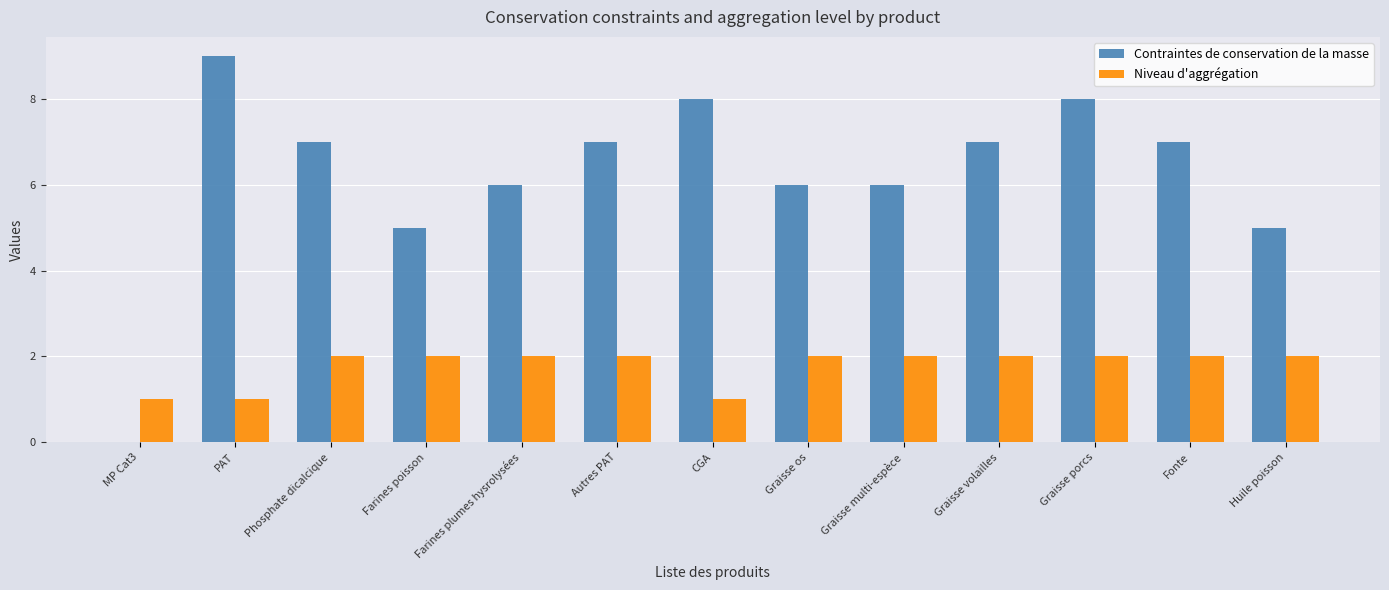

What is the total value across all series at Graisse multi-espèce?

8